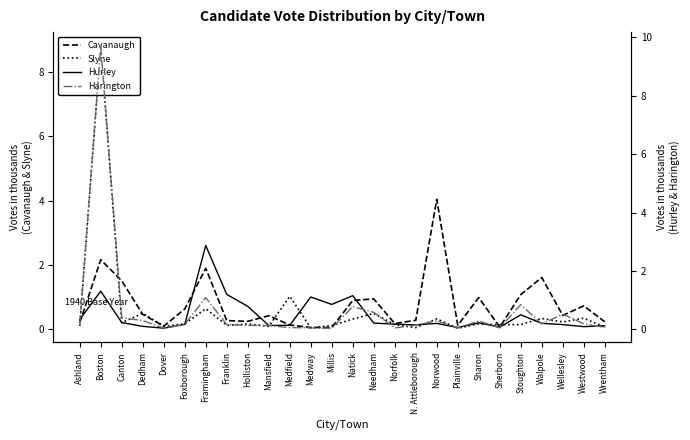

The Hurley series shows 0.2 at N. Attleborough. True or false?

False